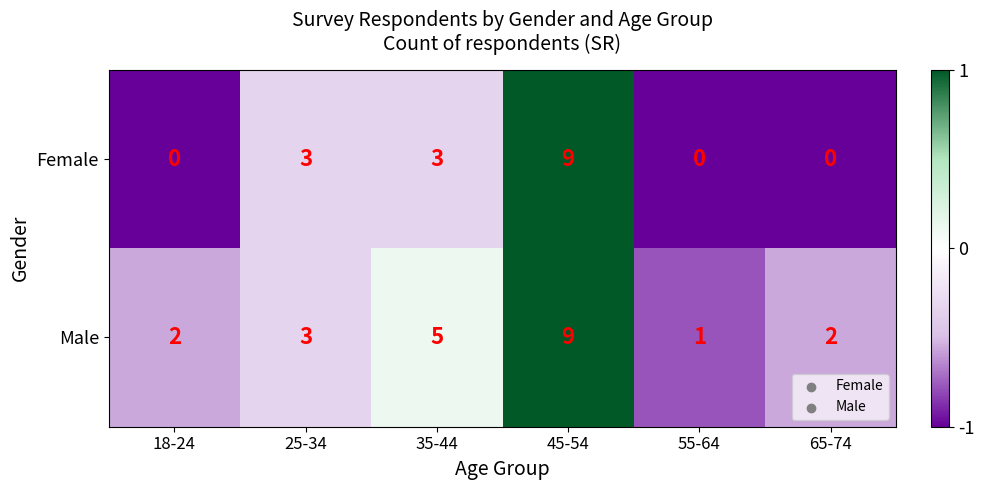

Which series has the widest spread of values?

Female